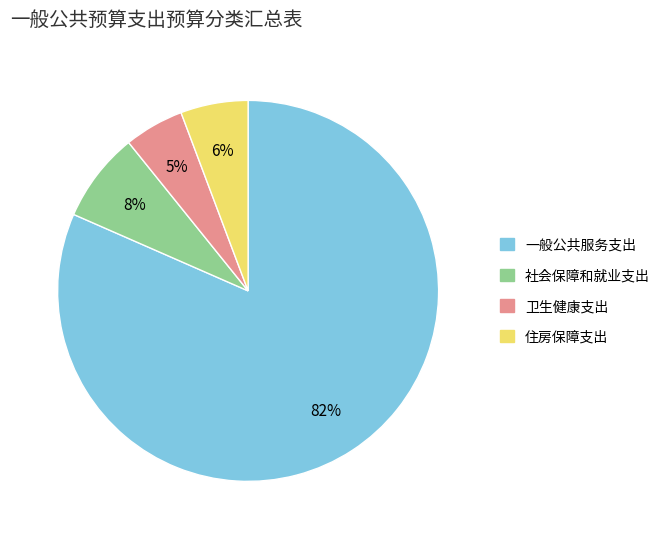

Does any single category account for the majority?

Yes